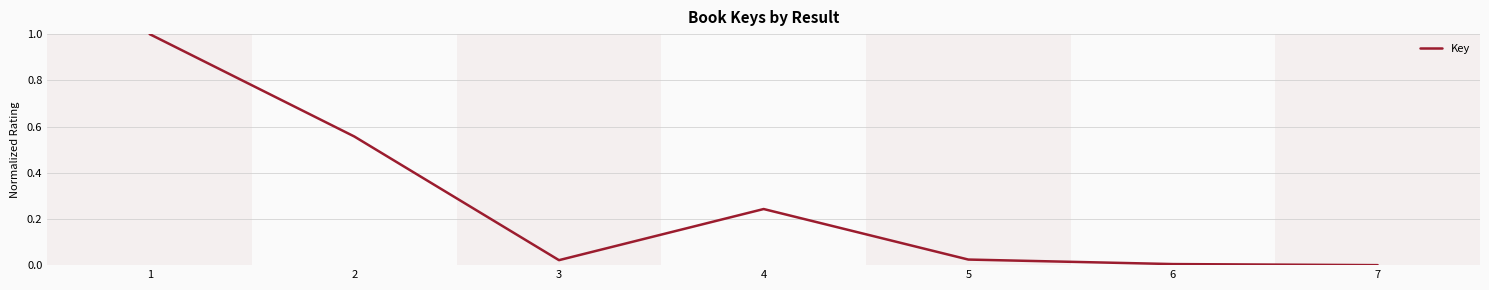

The value at 7 is -0.5. True or false?

False